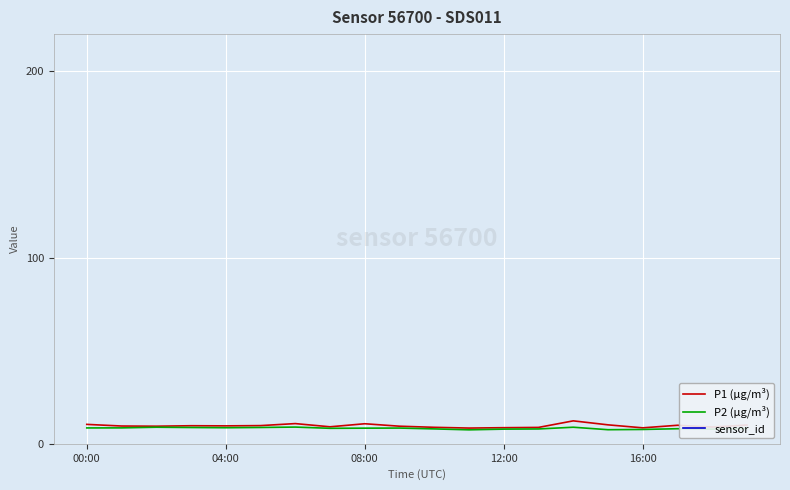

What is the average value of the P2 (µg/m³) series?

8.3